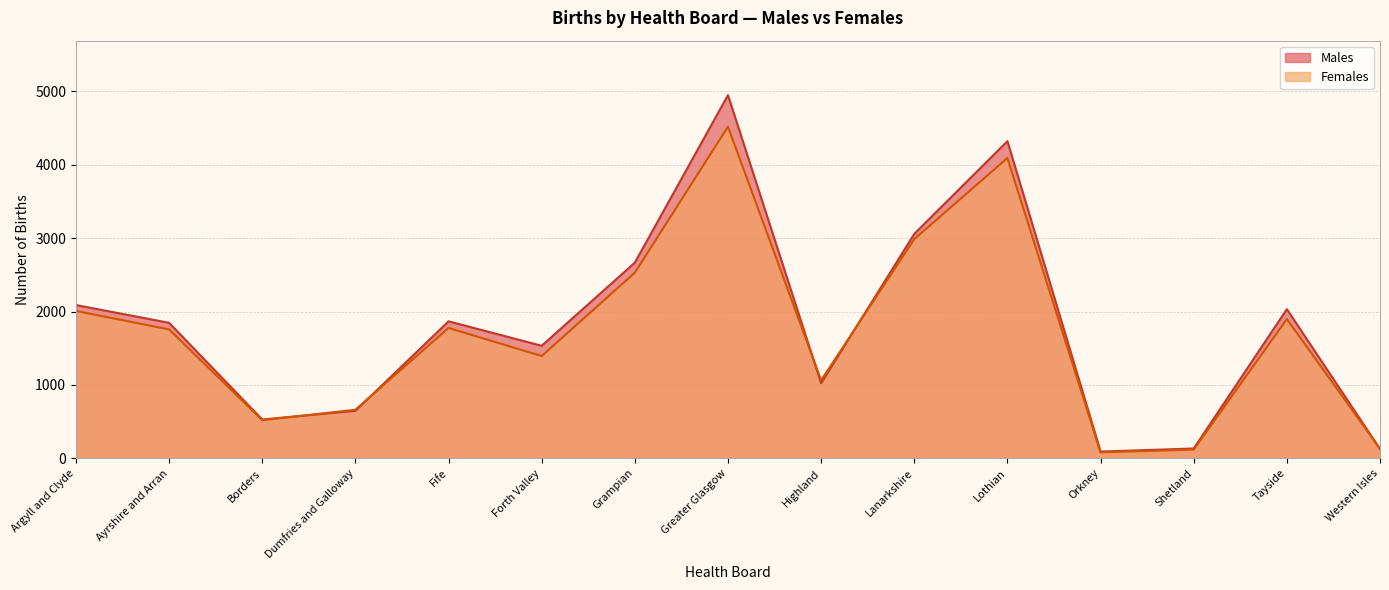

List the series in order of their peak value, highest first.

Males, Females